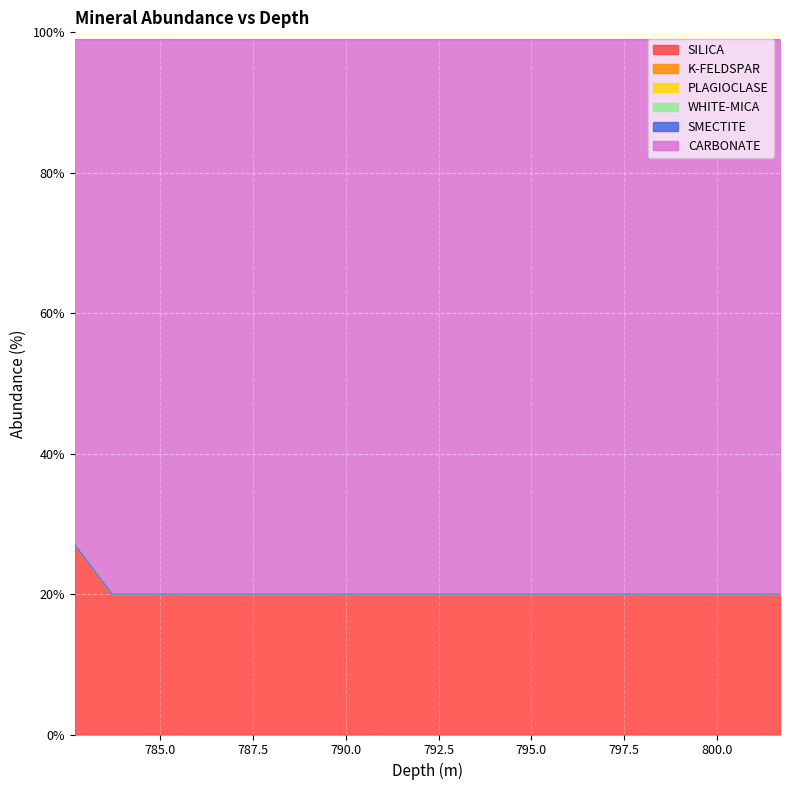

Which series has the widest spread of values?

SILICA